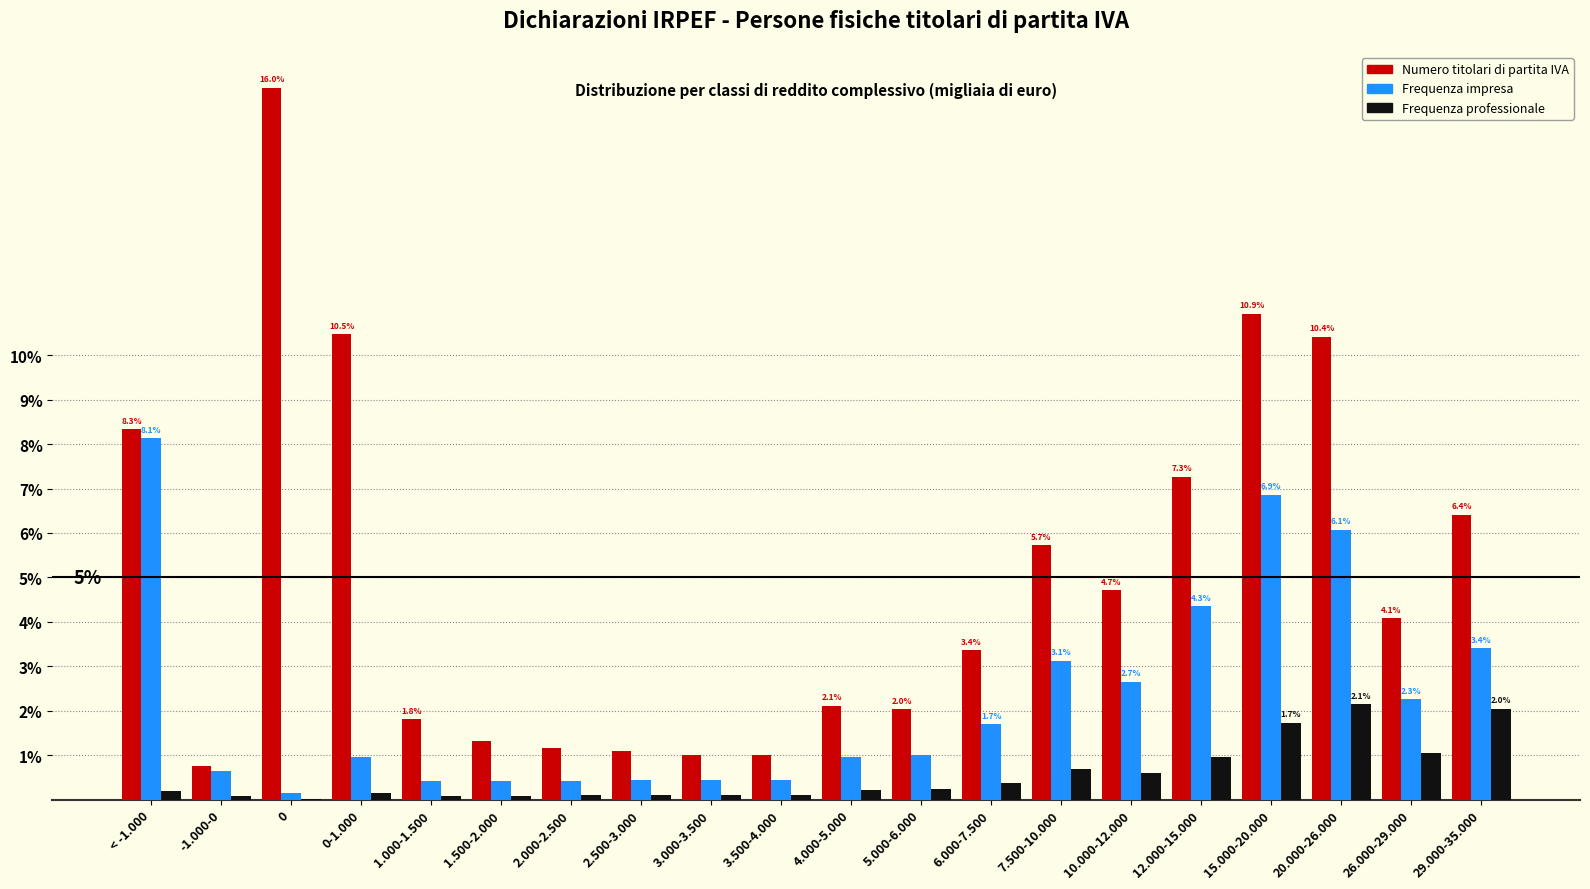

What is the sum of all Numero titolari di partita IVA values?

100.0